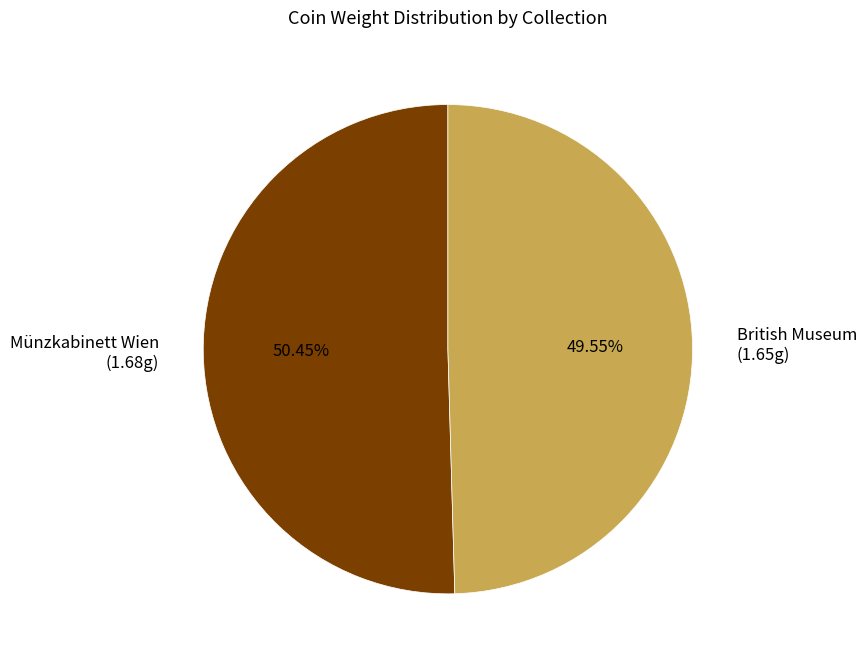

To the nearest percent, what is the difference between the largest and smallest slice percentages?

1%